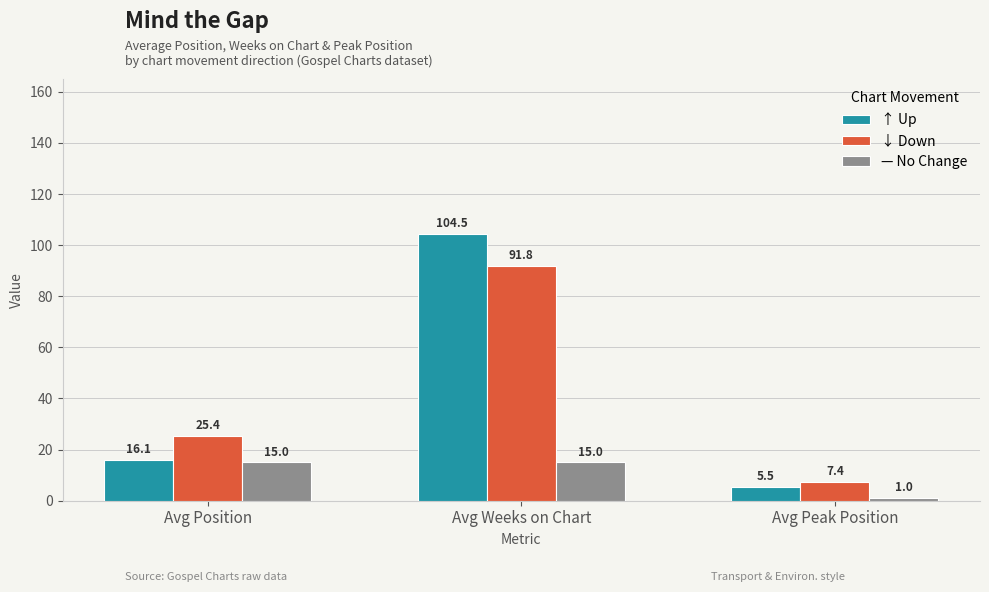

How many distinct data groups are displayed?

3